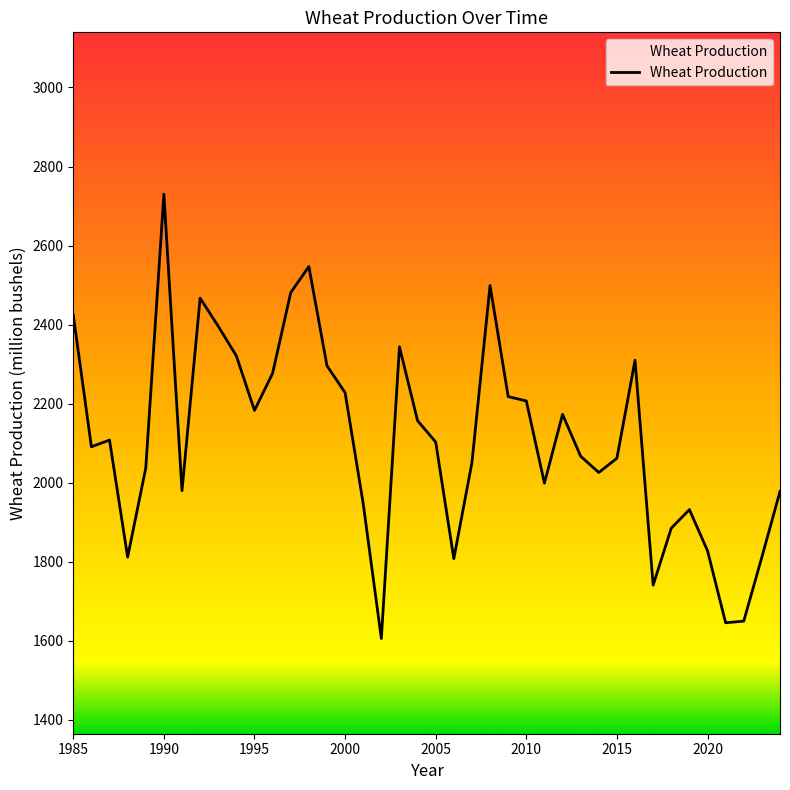

What is the minimum value shown in the chart?

1606.0